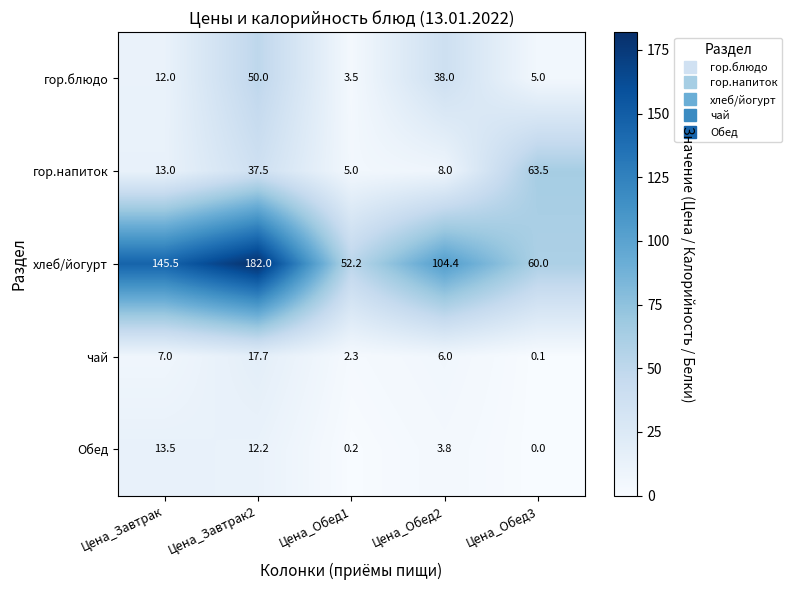

What is the spread (max minus min) of values at Цена_Обед3?

63.5